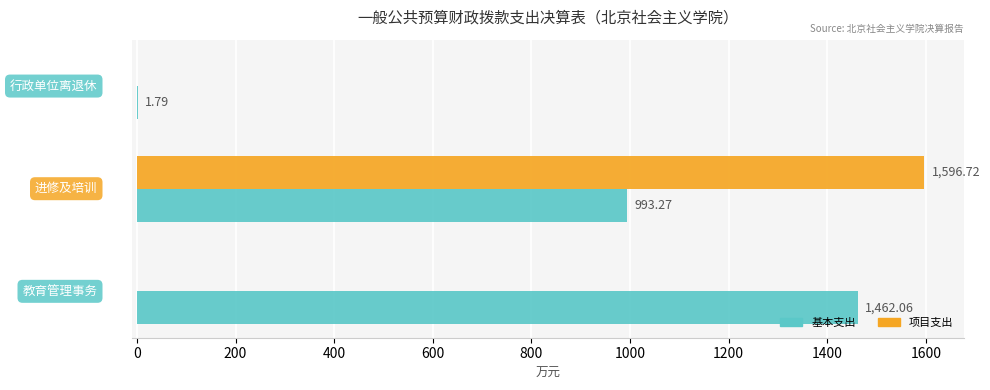

Reading left to right, list all the values displayed in this chart.

基本支出: 1462.1	993.3	1.8
项目支出: 0.0	1596.7	0.0